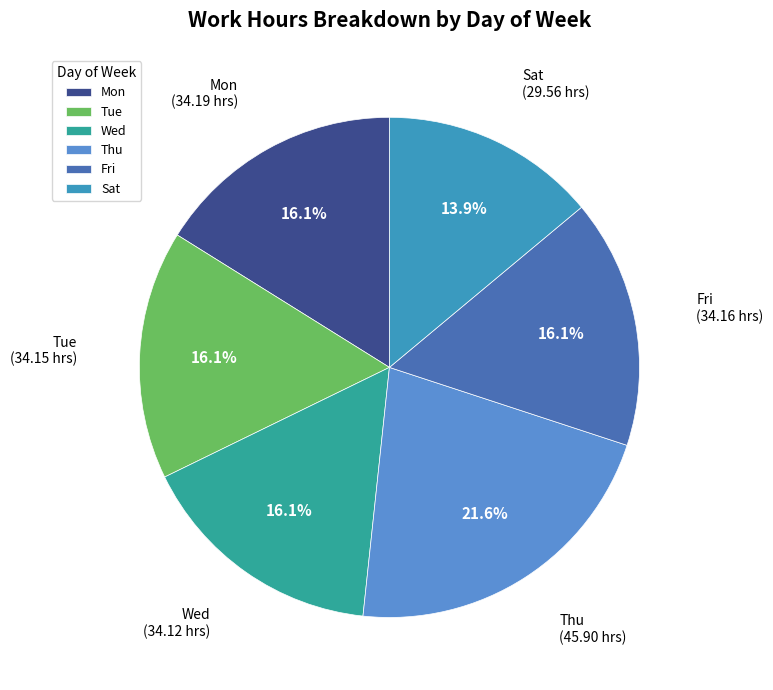

How many segments does this pie chart have?

6